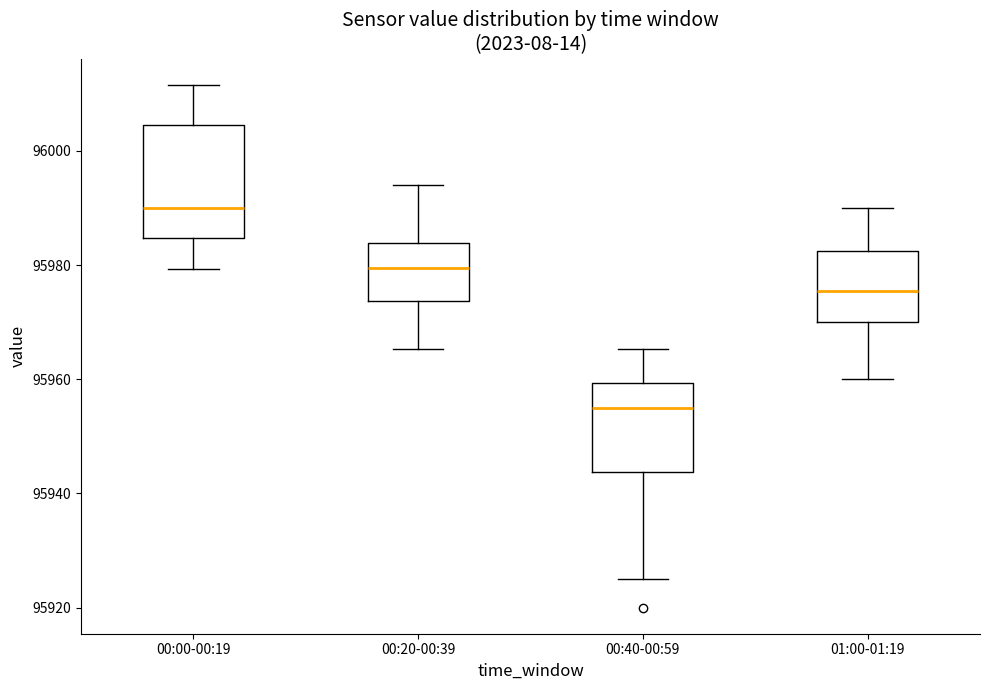

Where does the median line of the box for 00:40-00:59 sit on the y-axis? The values are not printed on the chart, so give them approximately, as read against the axis.

95956